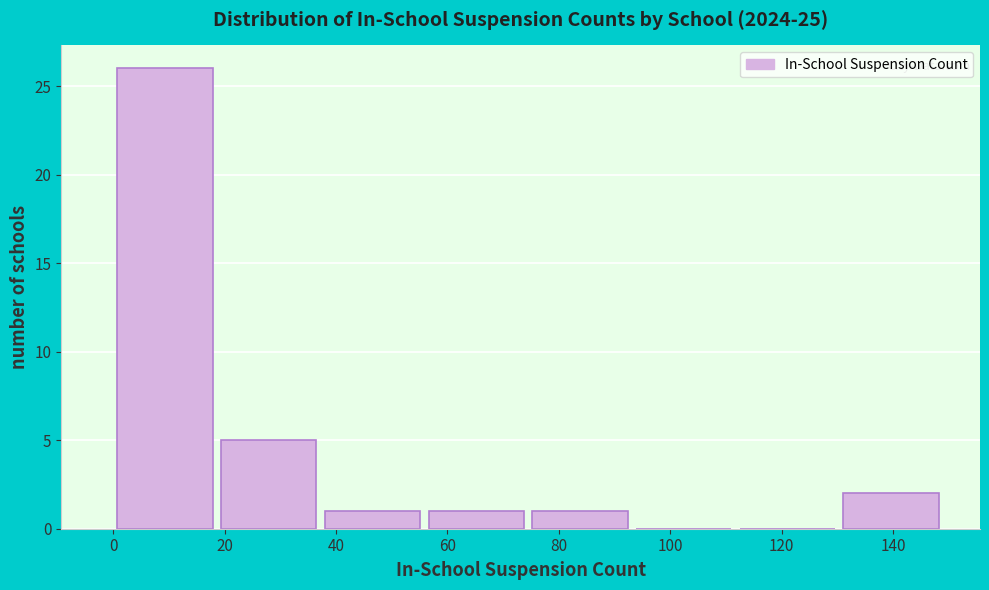

Reading left to right, transcribe this chart: for each bar, give the range it covers on the x-axis and its height. Neither the bar edges nor the heights are printed on the chart, so give them approximately, as read against the axes.

0 to 18: 26
18 to 38: 5
38 to 56: 1
56 to 74: 1
74 to 94: 1
94 to 112: 0
112 to 130: 0
130 to 150: 2